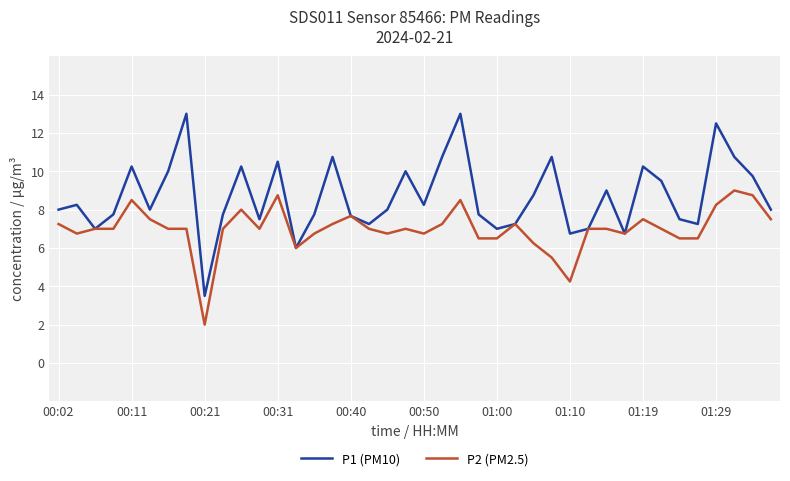

How many categories are shown in the chart?

40